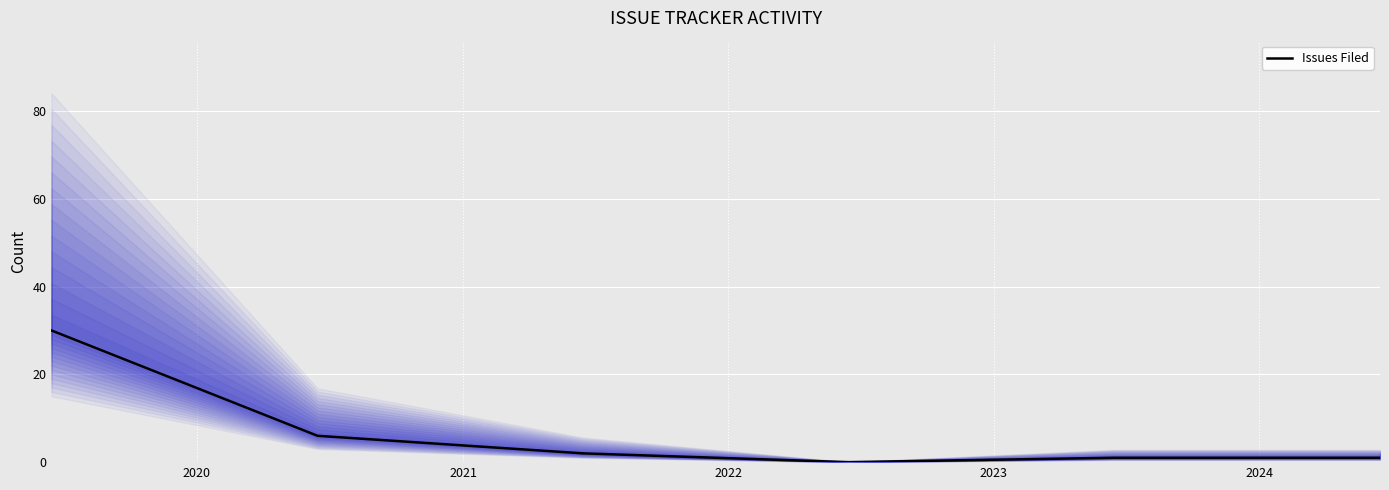

What is the highest value of the Issues Filed series?

30